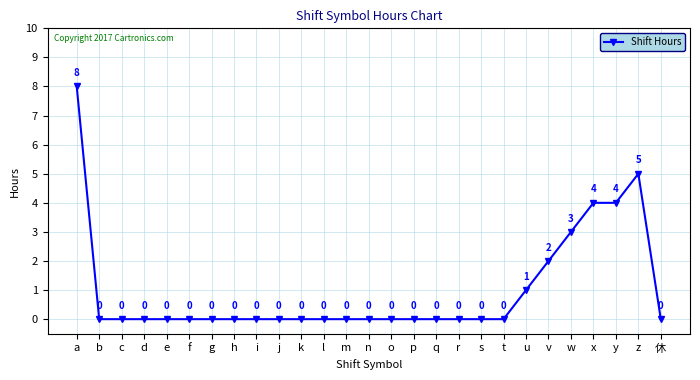

What position from the right is u?

7